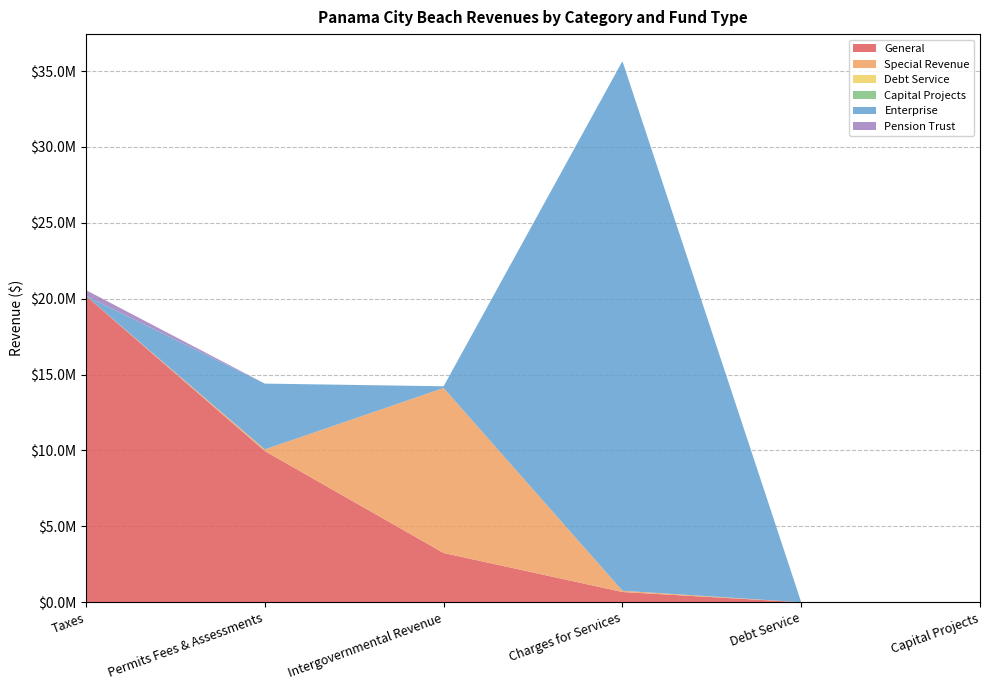

Reading left to right, list all the values displayed in this chart.

General: Taxes=20182259	Permits Fees & Assessments=9959289	Intergovernmental Revenue=3244637	Charges for Services=673745	Debt Service=0	Capital Projects=0
Special Revenue: Taxes=0	Permits Fees & Assessments=110500	Intergovernmental Revenue=10872002	Charges for Services=84837	Debt Service=0	Capital Projects=0
Debt Service: Taxes=0	Permits Fees & Assessments=0	Intergovernmental Revenue=0	Charges for Services=0	Debt Service=0	Capital Projects=0
Capital Projects: Taxes=0	Permits Fees & Assessments=0	Intergovernmental Revenue=0	Charges for Services=0	Debt Service=0	Capital Projects=0
Enterprise: Taxes=0	Permits Fees & Assessments=4334830	Intergovernmental Revenue=112172	Charges for Services=34890987	Debt Service=0	Capital Projects=0
Pension Trust: Taxes=380282	Permits Fees & Assessments=0	Intergovernmental Revenue=0	Charges for Services=0	Debt Service=0	Capital Projects=0